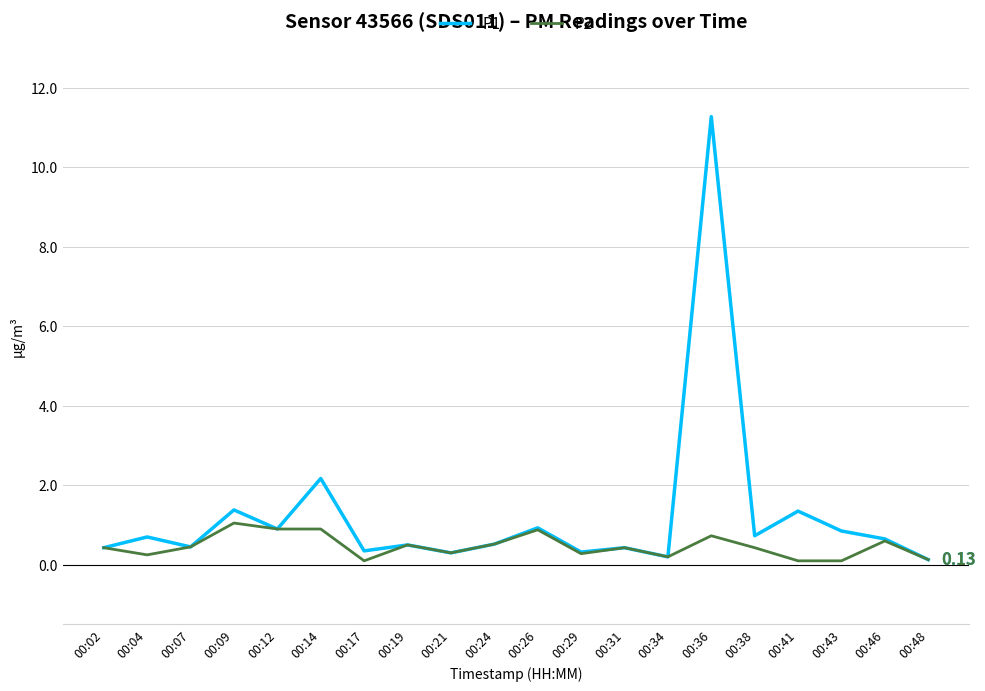

What is the spread (max minus min) of values at 00:36?

10.5